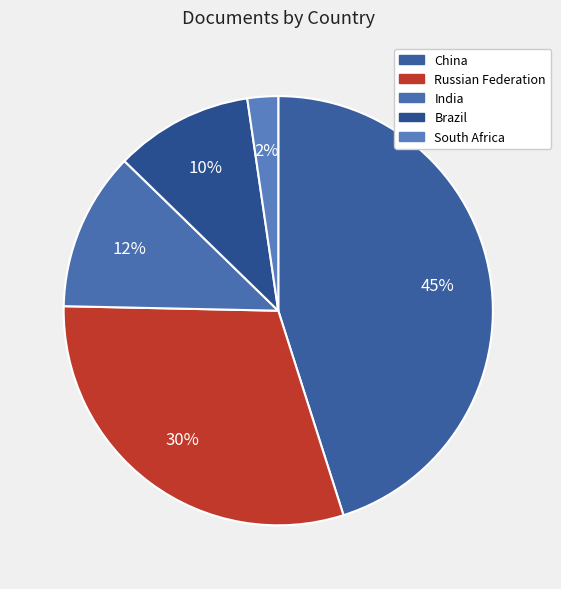

How much of the chart is everything except China?

54.9%